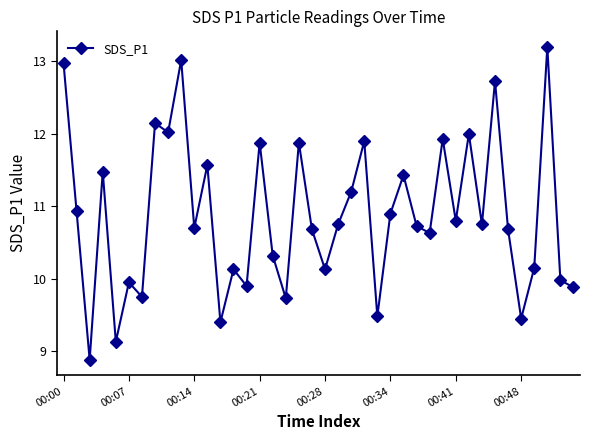

What is the maximum value shown in the chart?

13.2